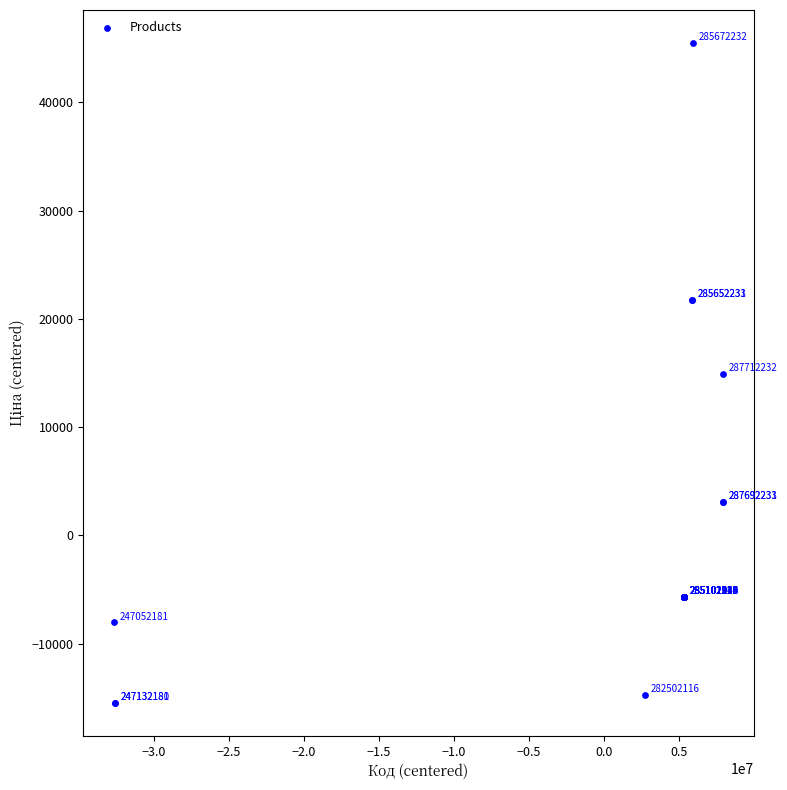

What Y value in the scatter plot is closest to 15007?

14950.5